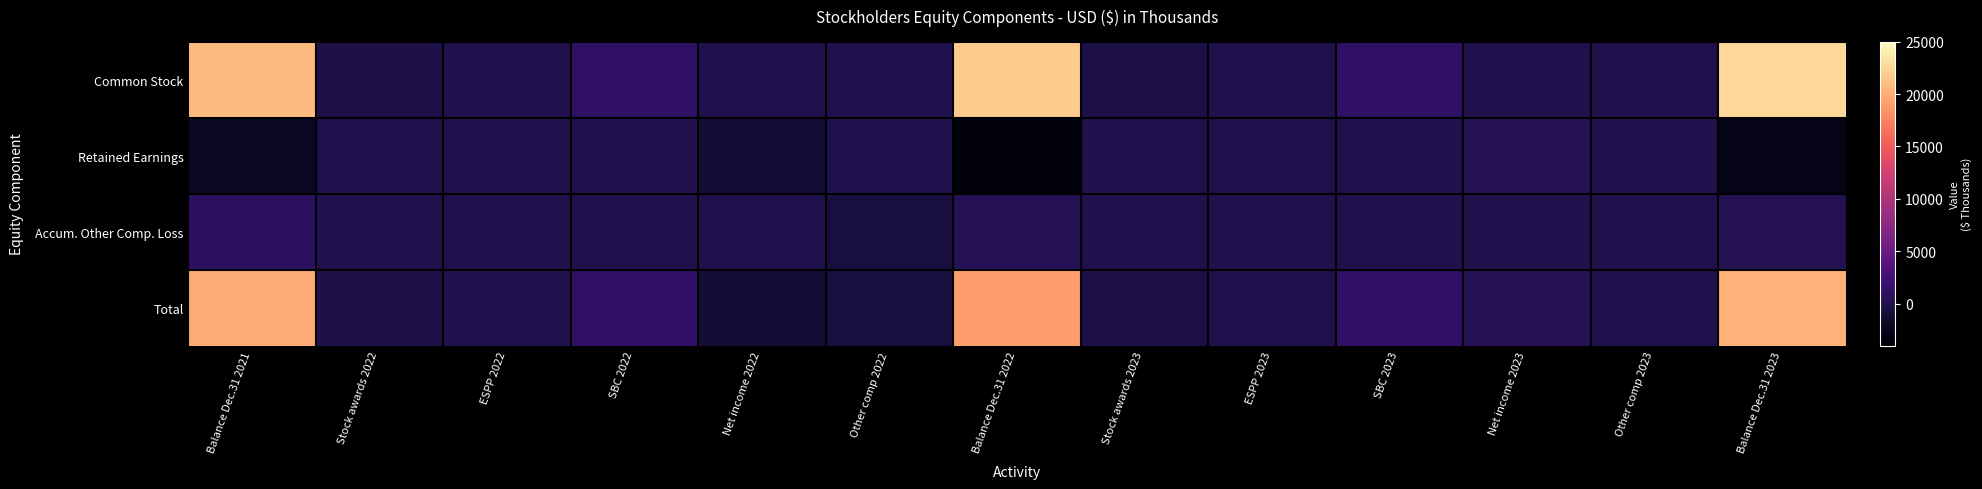

Which category has the lowest value across all series?

Balance Dec.31 2022